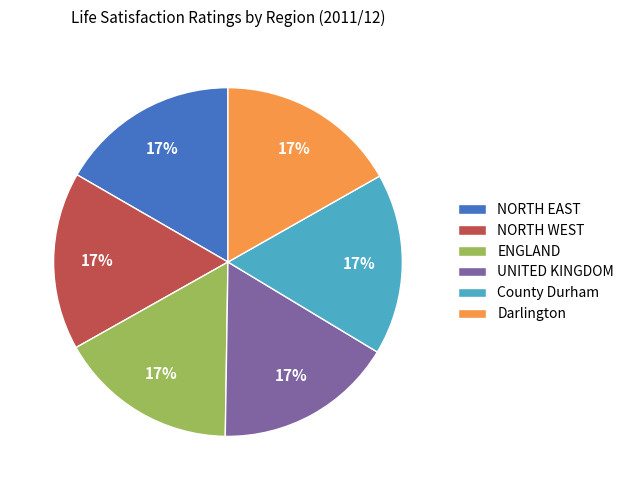

Does any single category account for the majority?

No